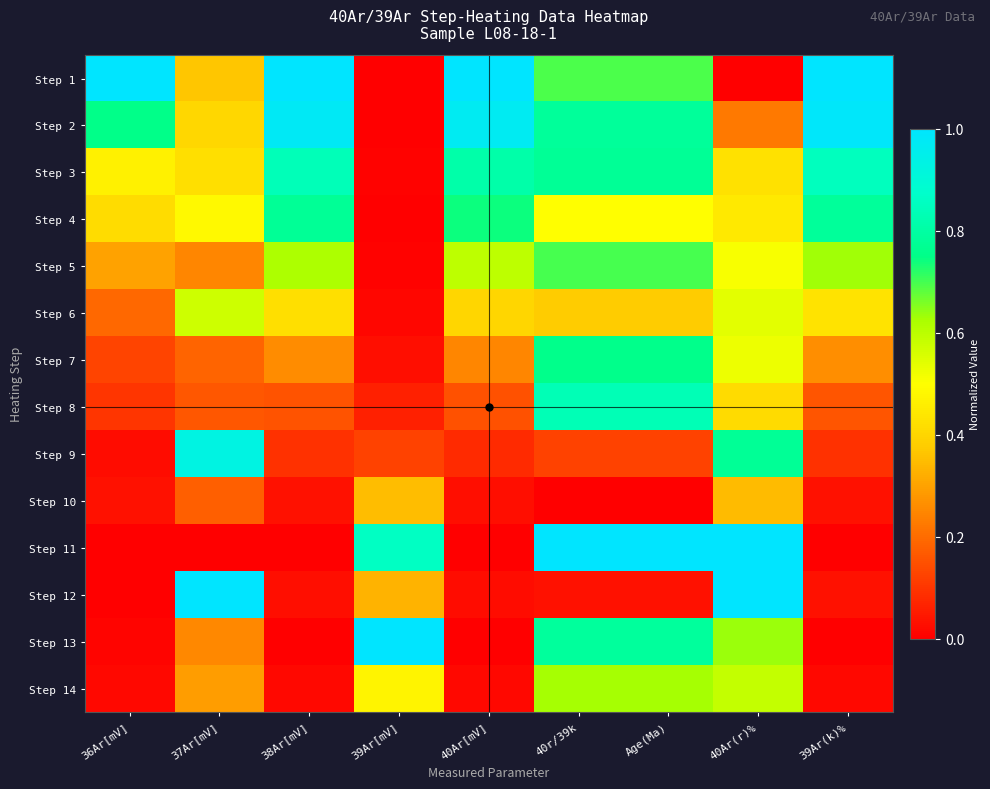

Rank the series at 40Ar(r)% from highest to lowest value.

Step 11, Step 12, Step 9, Step 13, Step 14, Step 6, Step 7, Step 5, Step 4, Step 3, Step 8, Step 10, Step 2, Step 1